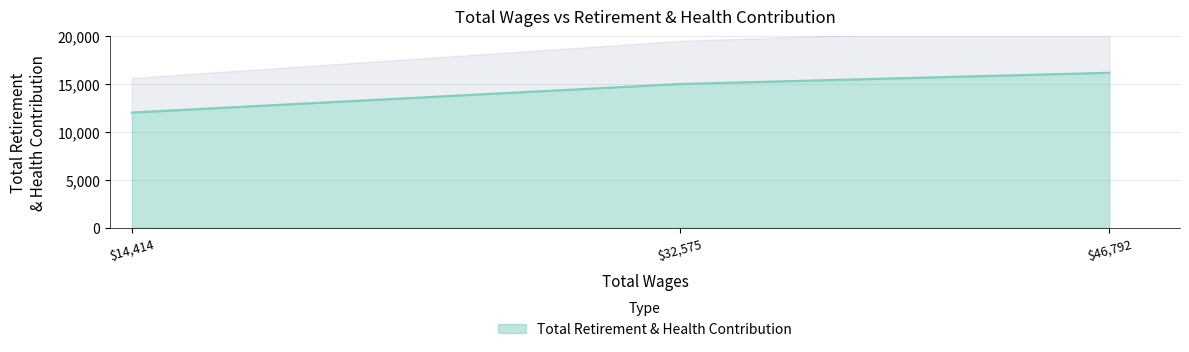

Between 46792.0 and 32575.0, which is larger?

46792.0